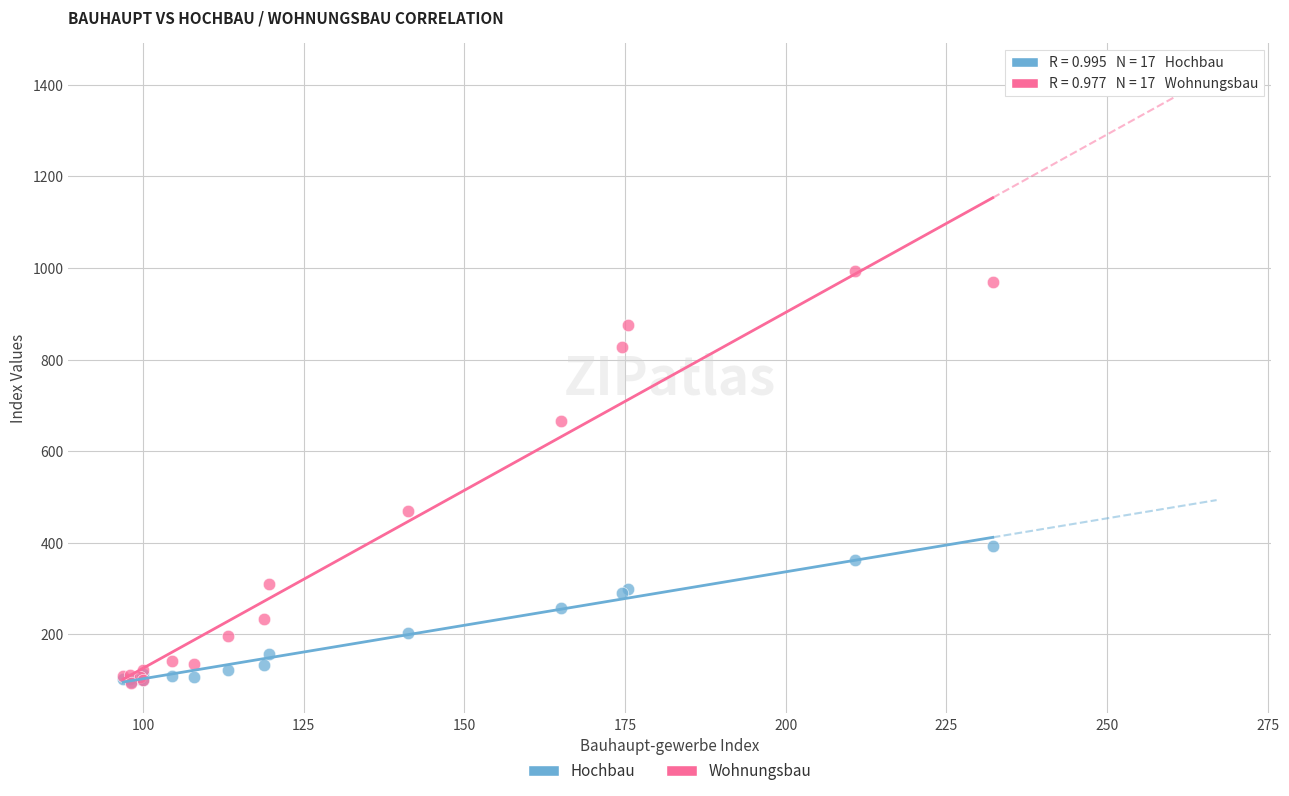

In the Wohnungsbau series, what Y value is closest to 543?

469.4